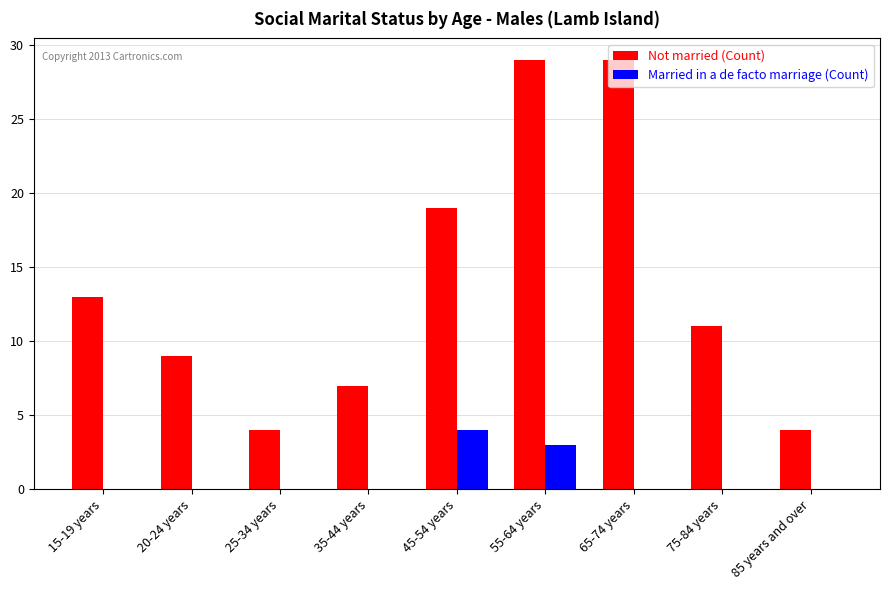

What is the greatest value displayed?

29